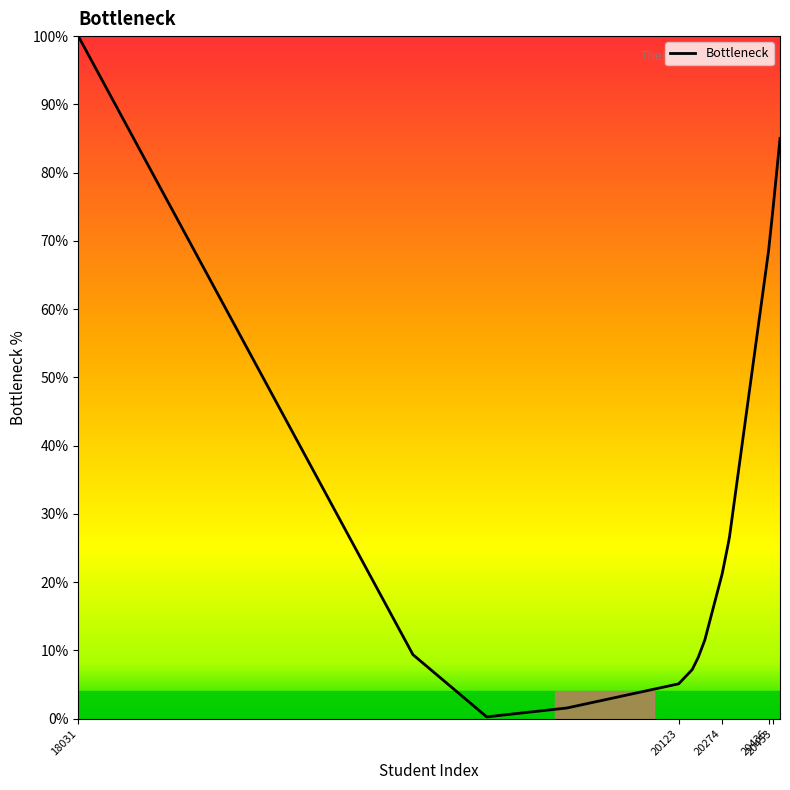

What is the greatest value displayed?

100.0